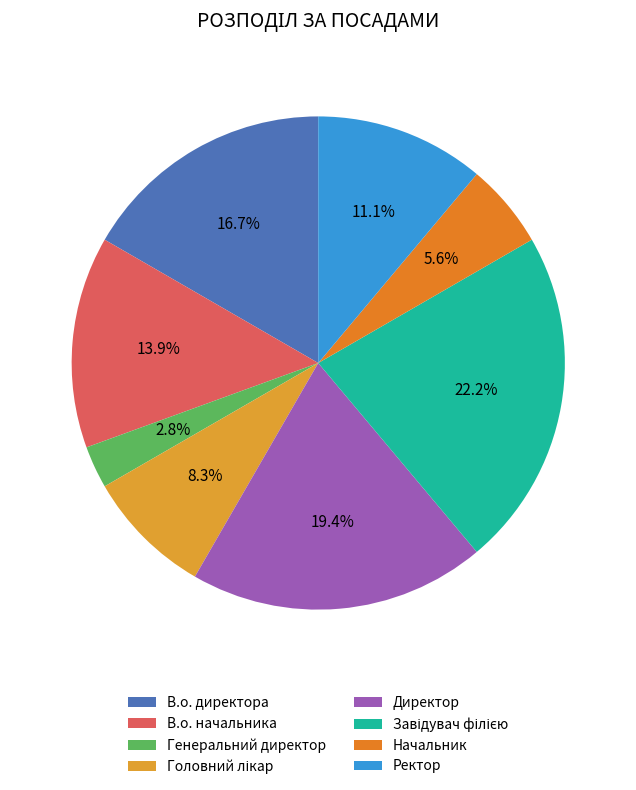

Which category has the biggest portion of the pie?

Завідувач філією